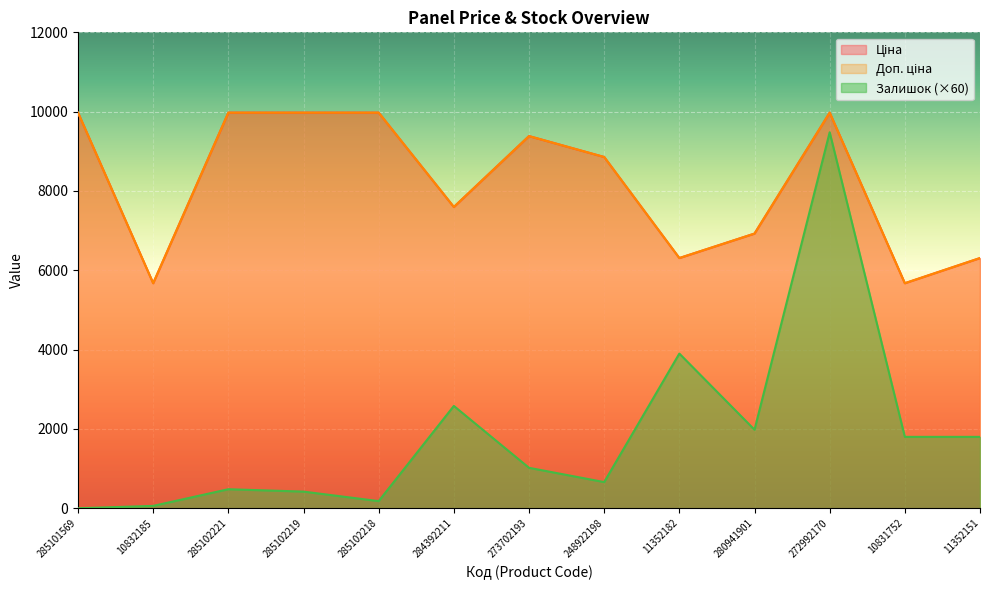

Which label corresponds to the largest value in the chart?

285101569